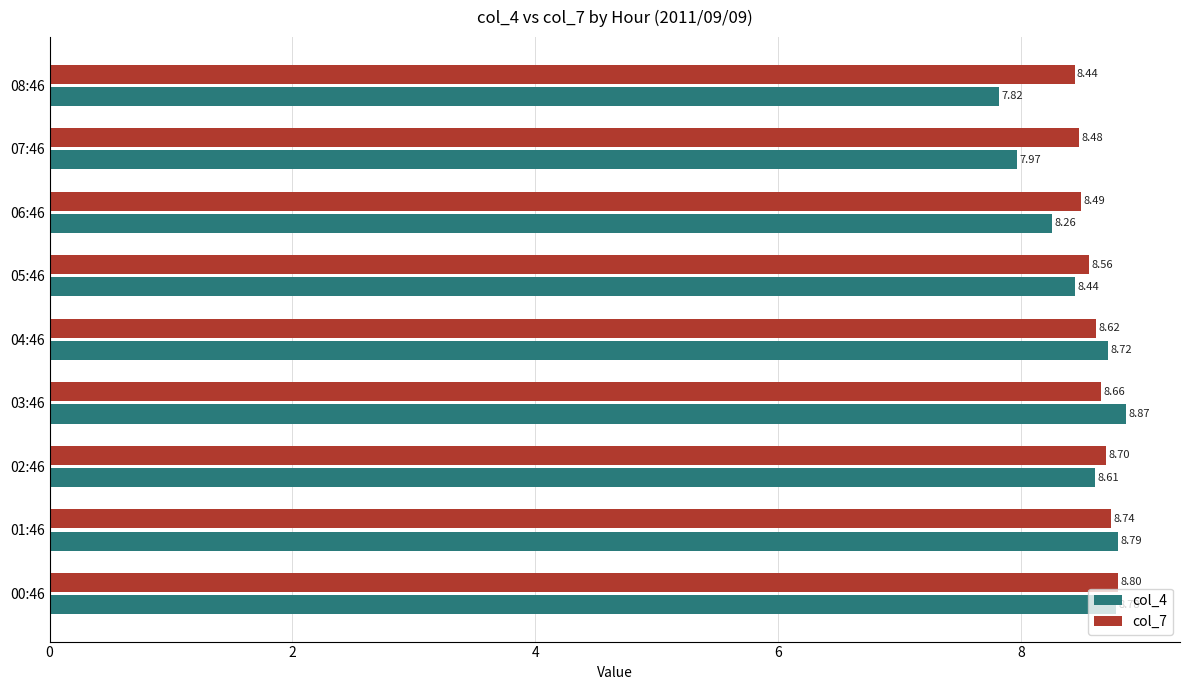

At which label does col_4 reach its peak?

03:46